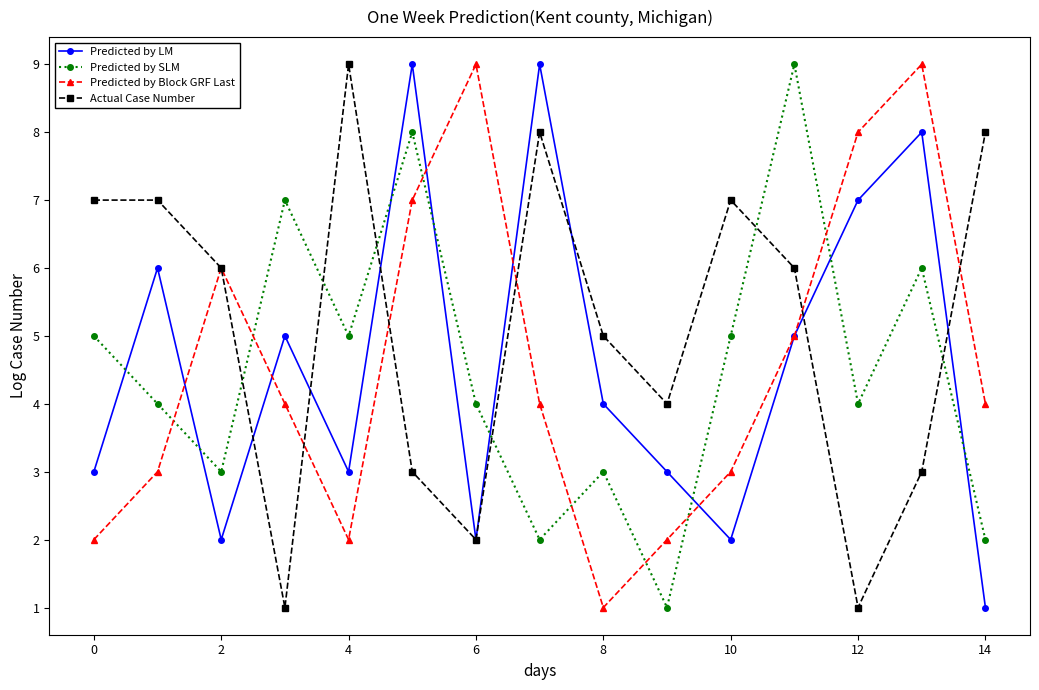

True or false: Predicted by LM has more than 0 points higher than both neighbors.

True